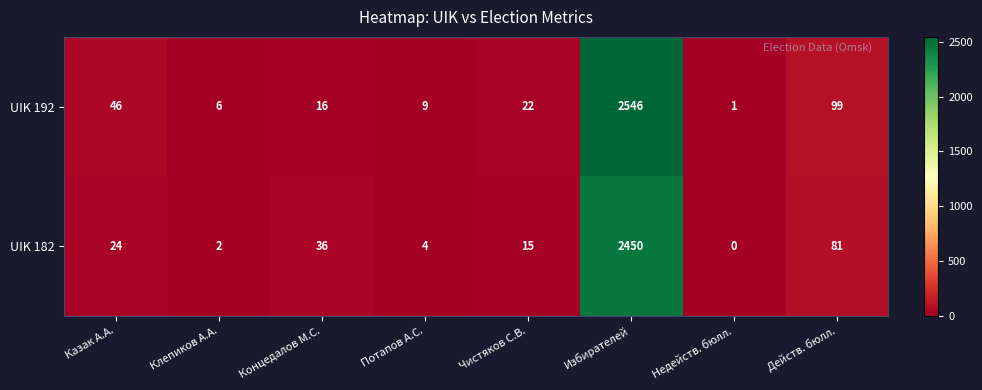

Reading right to left, list all the values displayed in this chart.

UIK 192: 99	1	2546	22	9	16	6	46
UIK 182: 81	0	2450	15	4	36	2	24